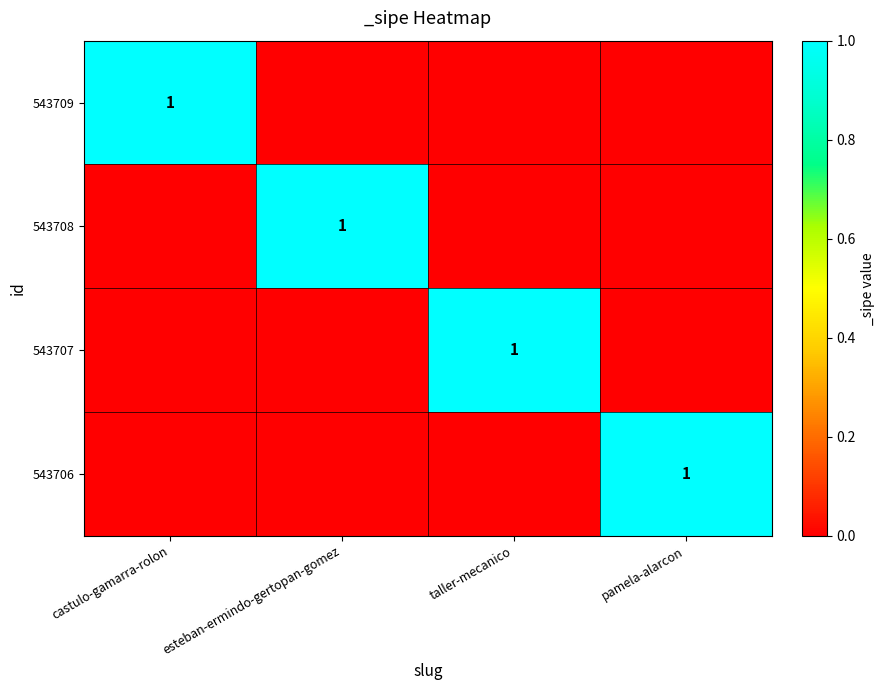

Is it true that 543706 equals 0 at taller-mecanico?

True